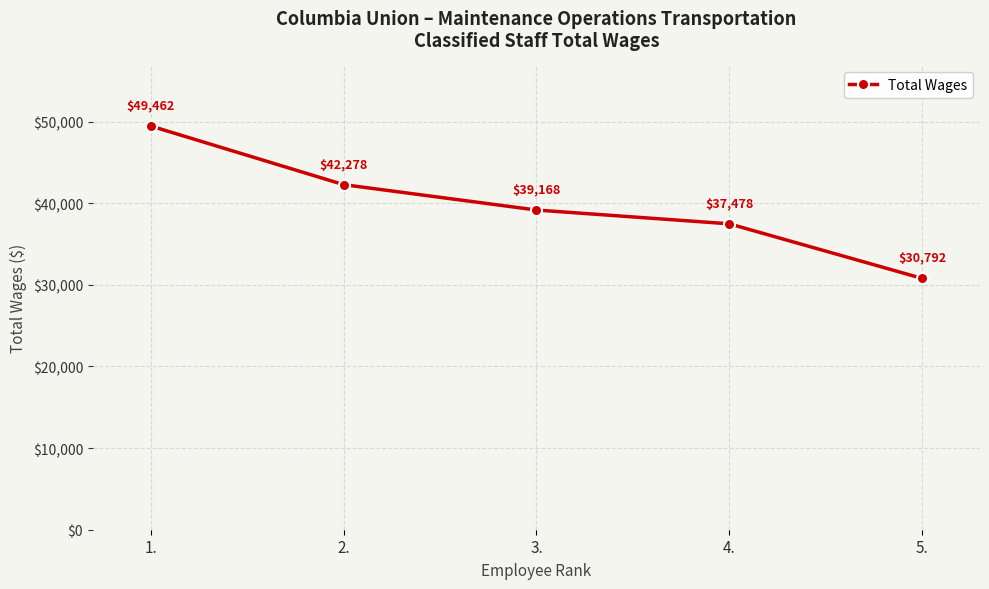

What is the value of the 4th point from the left?

37478